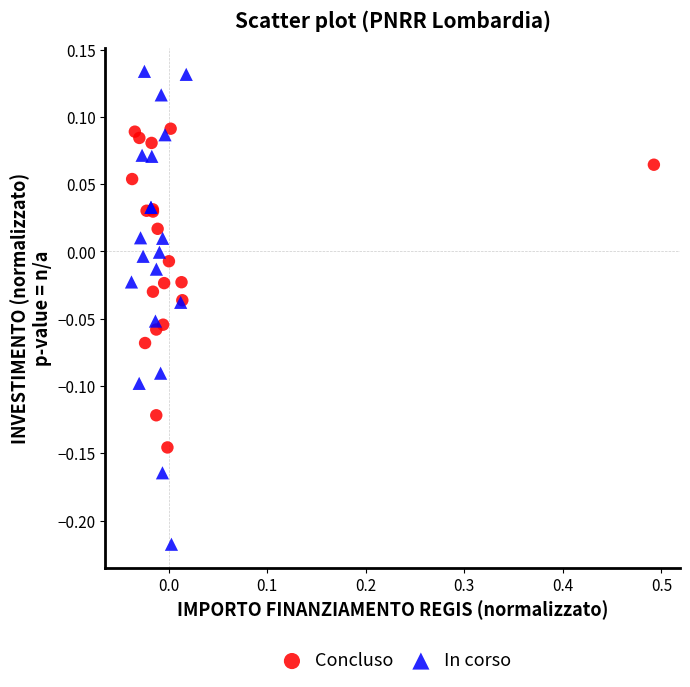

Which series has the largest Y range (max minus min)?

In corso